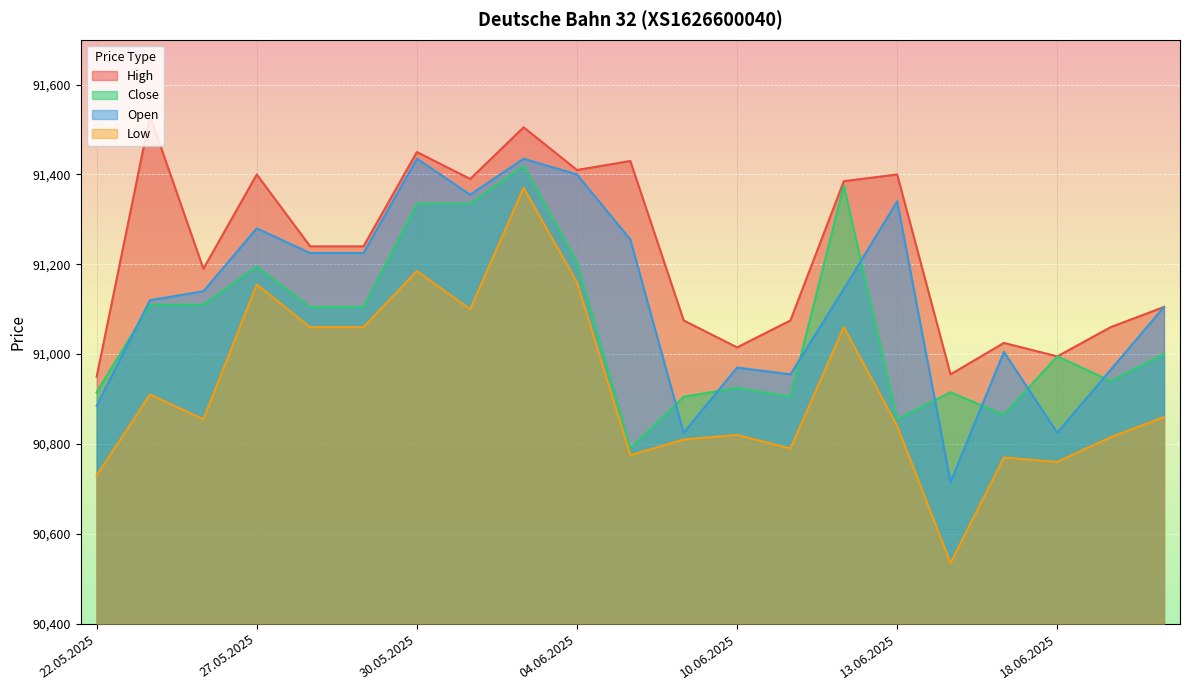

Which series has the largest total across all categories?

High